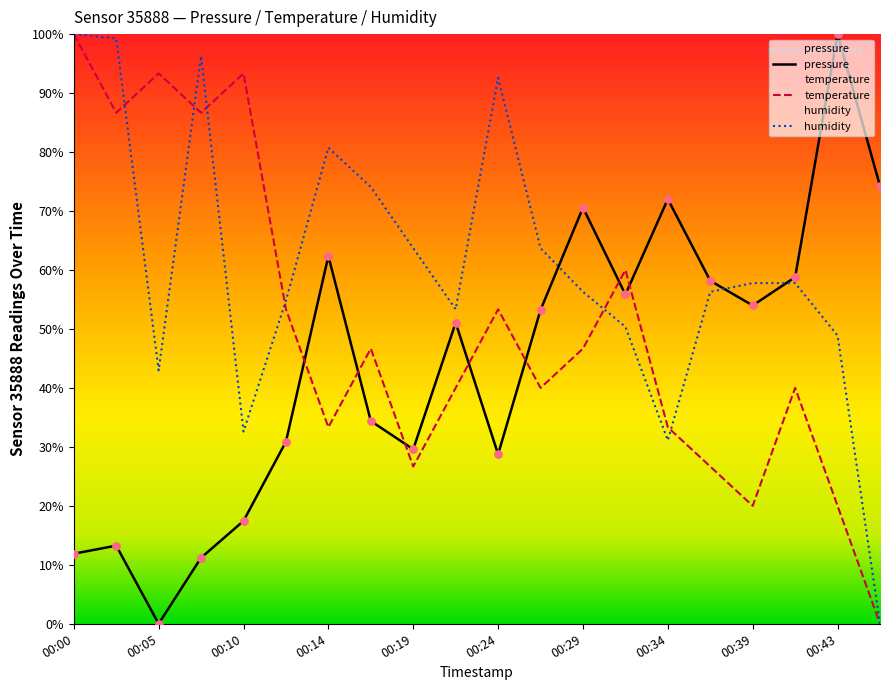

At how many categories does at least one series exceed 95?

4